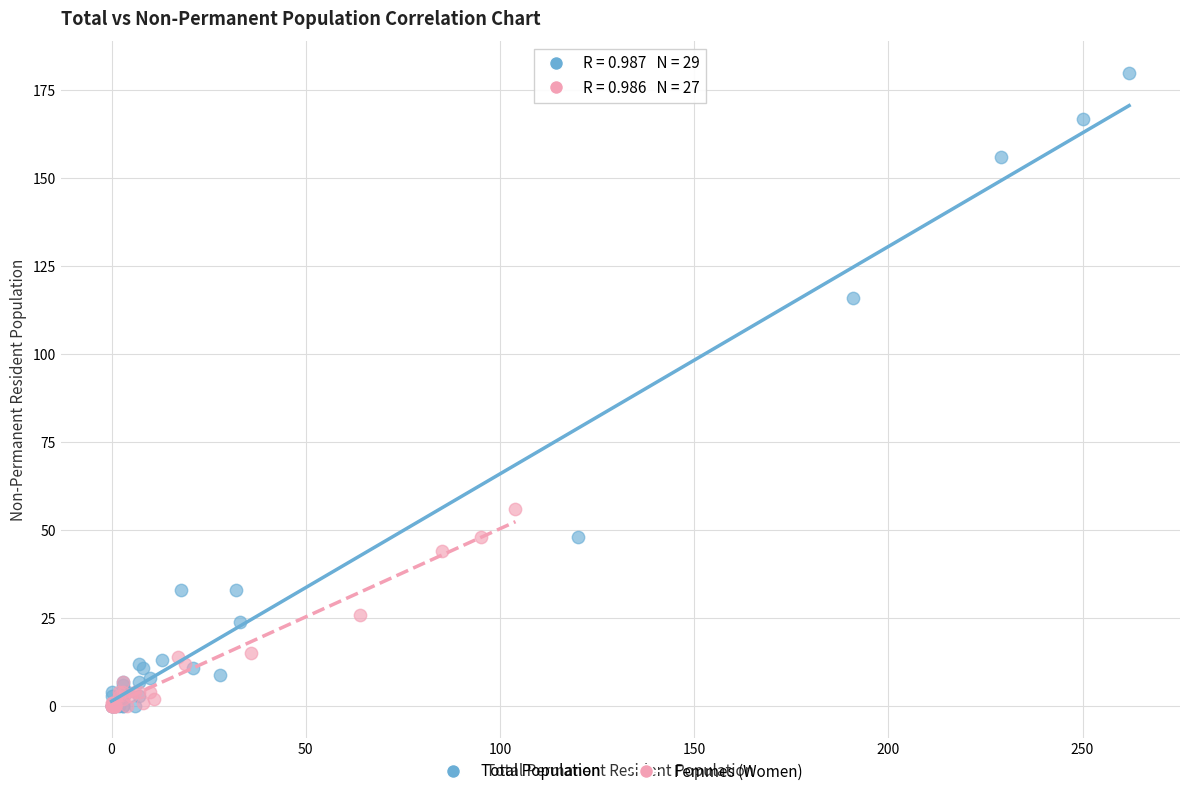

Which series has the widest spread of Y values?

Total Population